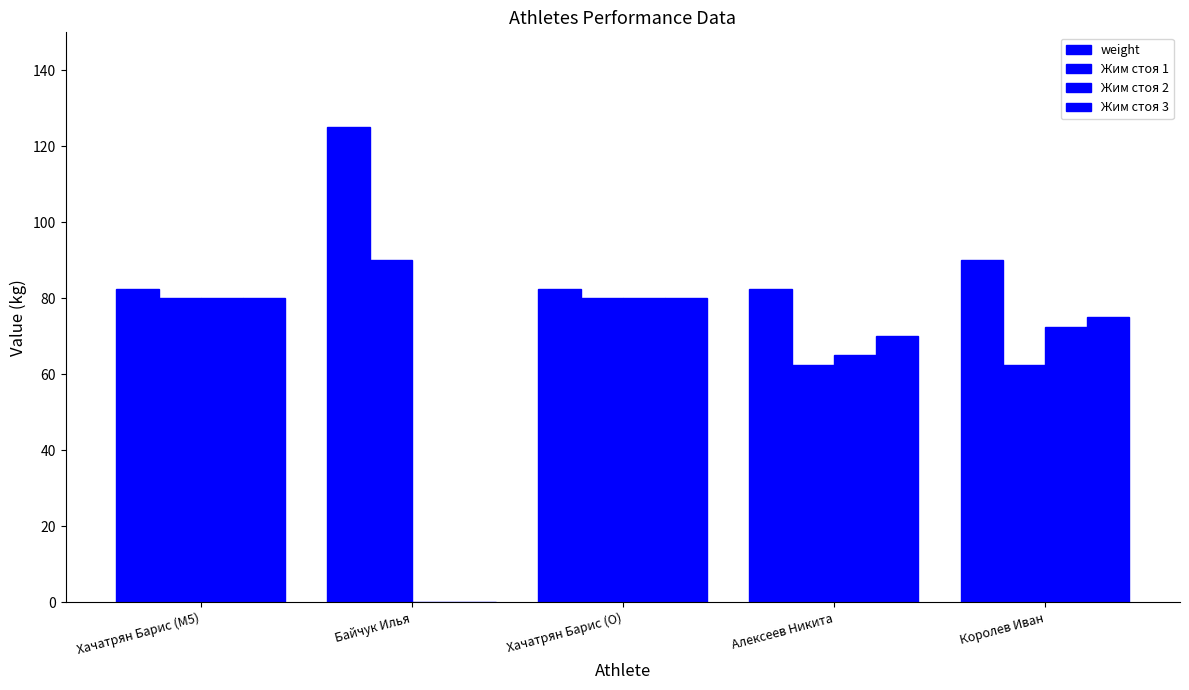

Rank the series at Хачатрян Барис (O) from highest to lowest value.

weight, Жим стоя 1, Жим стоя 2, Жим стоя 3